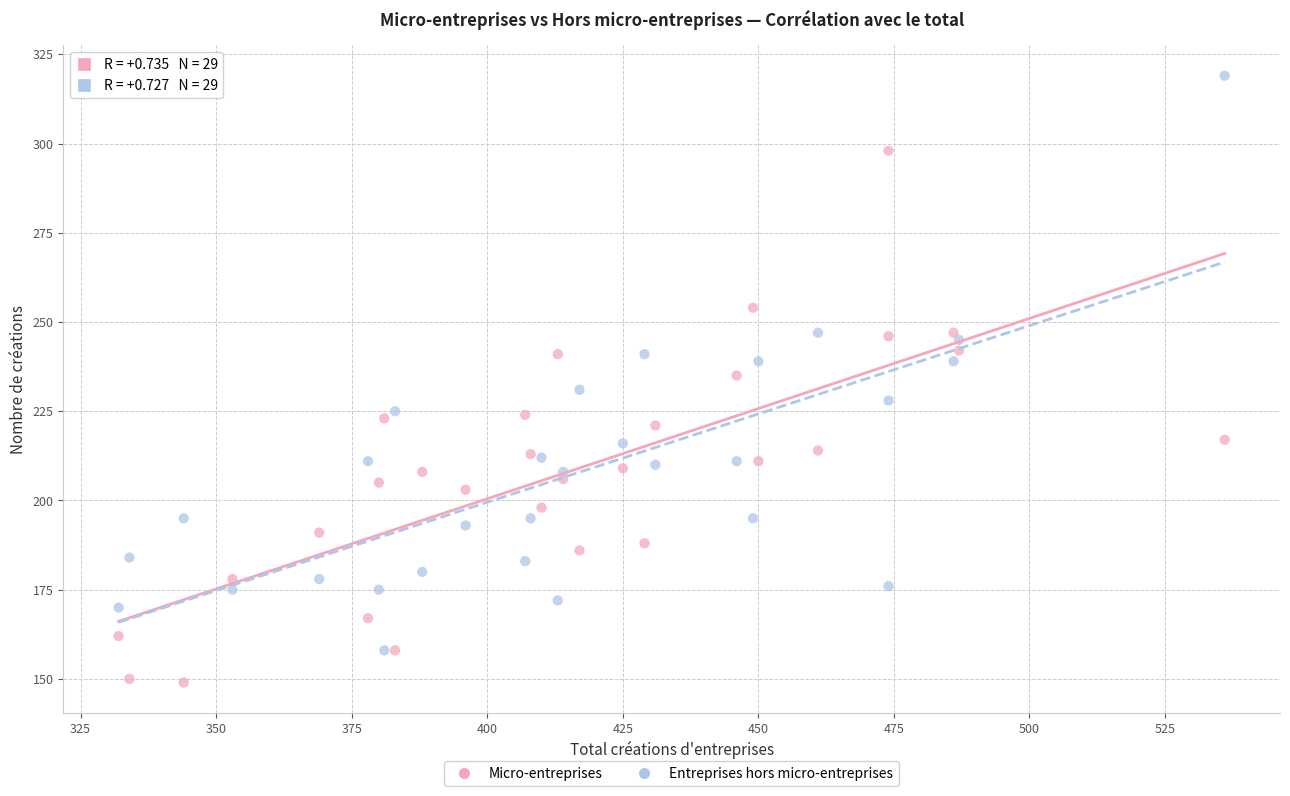

Which series reaches the maximum Y coordinate?

Entreprises hors micro-entreprises